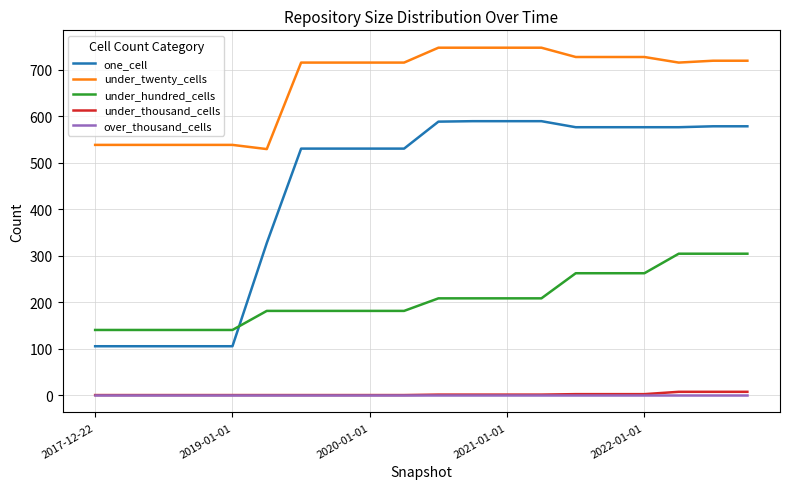

Which series has the largest total across all categories?

under_twenty_cells